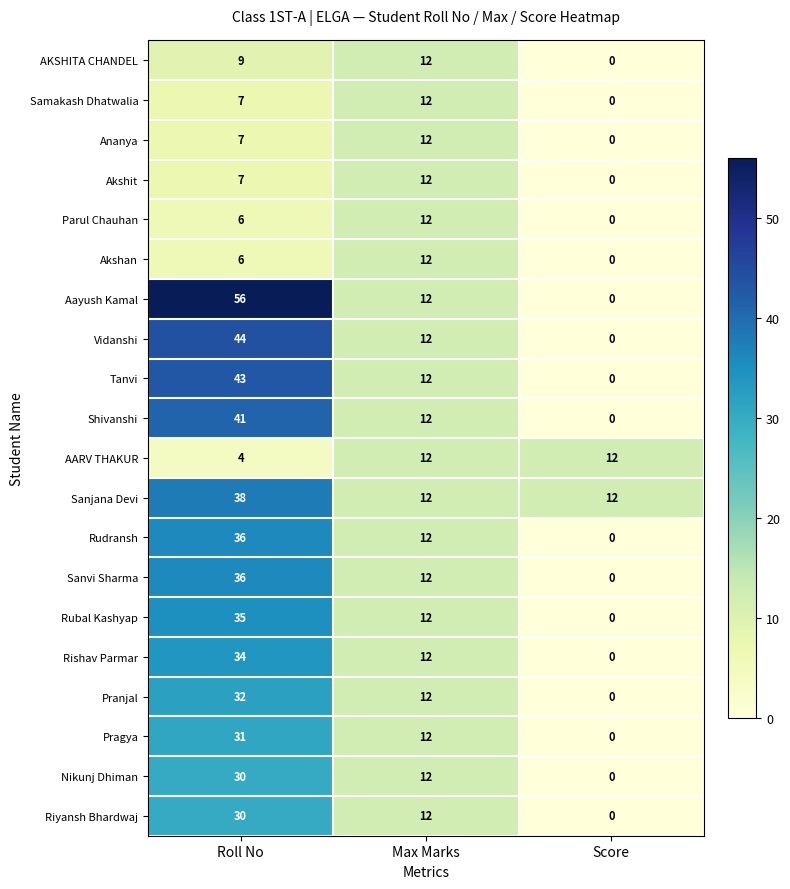

The AARV THAKUR series shows 18 at Score. True or false?

False